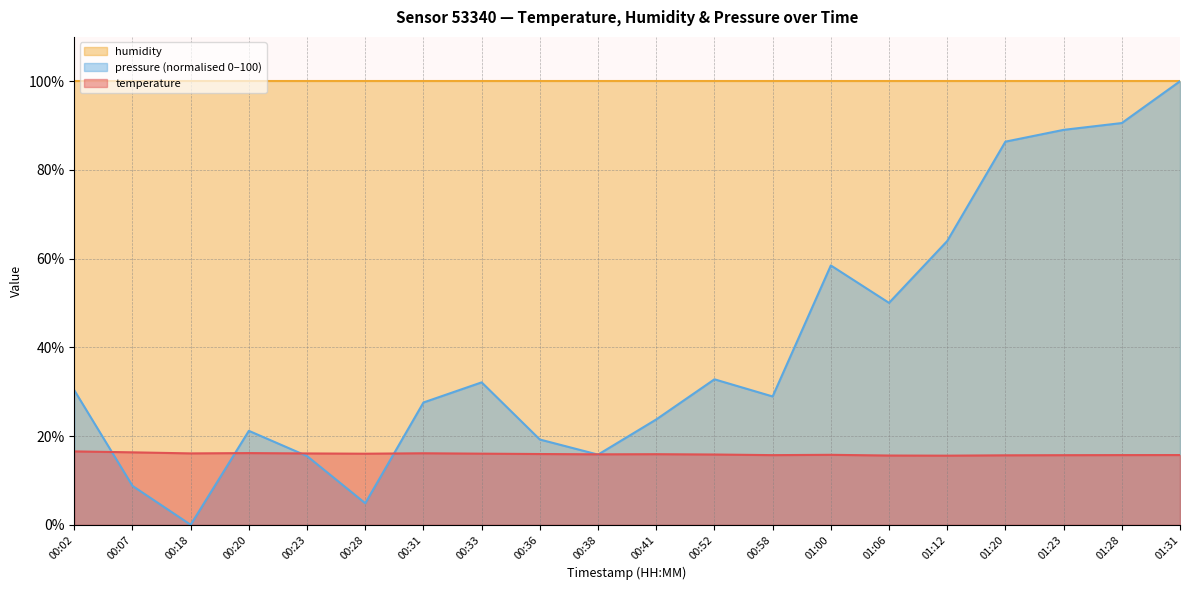

How many interior local peaks does the temperature series have?

4